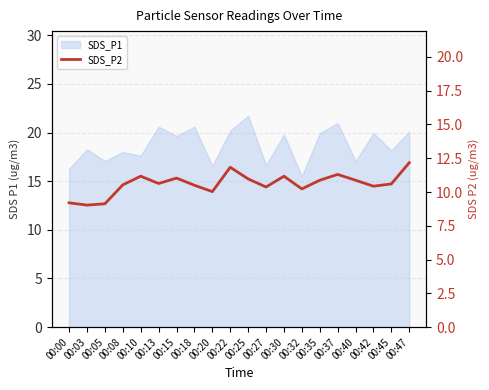

Where does the data first go above 10?

00:08